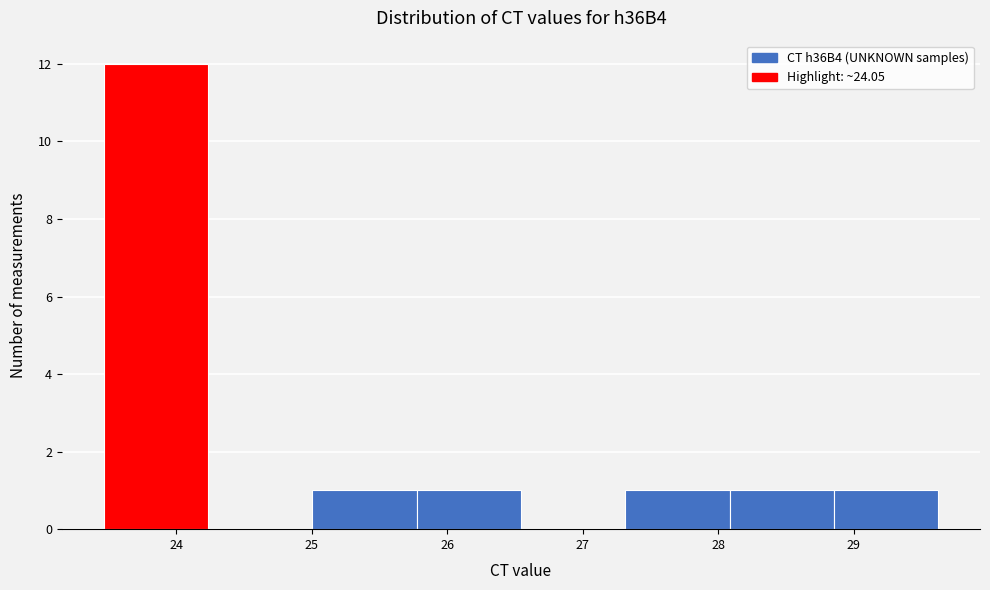

Reading left to right, list every bar in this chart as the range it spans on the x-axis followed by its height. Neither the bar edges nor the heights are printed on the chart, so give them approximately, as read against the axes.

23.5 to 24.2: 12
24.2 to 25.0: 0
25.0 to 25.8: 1
25.8 to 26.5: 1
26.5 to 27.3: 0
27.3 to 28.1: 1
28.1 to 28.9: 1
28.9 to 29.6: 1